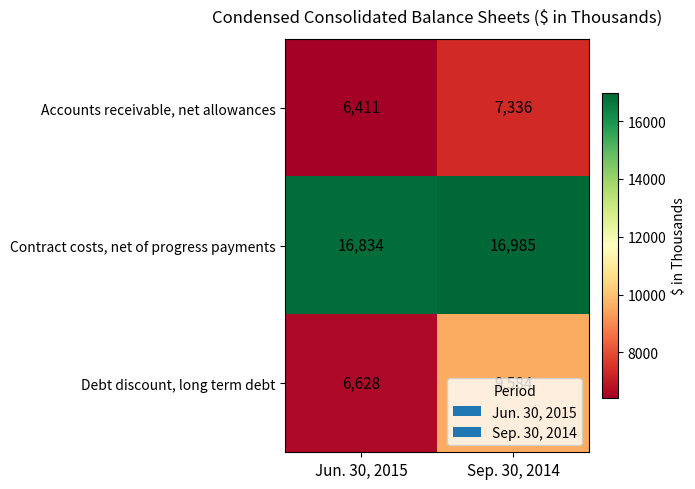

Which label corresponds to the smallest value in the chart?

Jun. 30, 2015